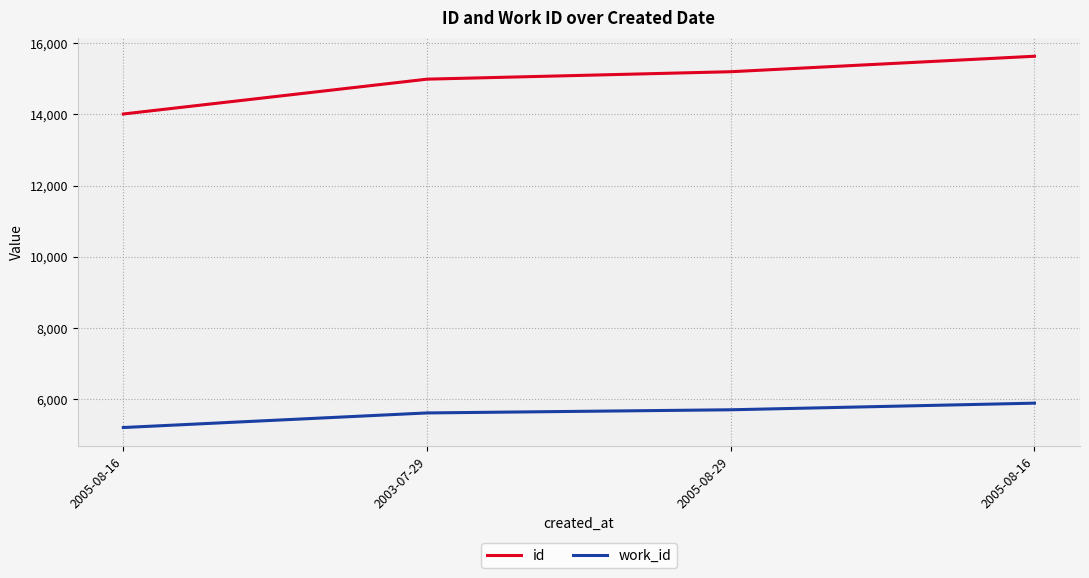

What is the spread (max minus min) of values at 2003-07-29?

9380